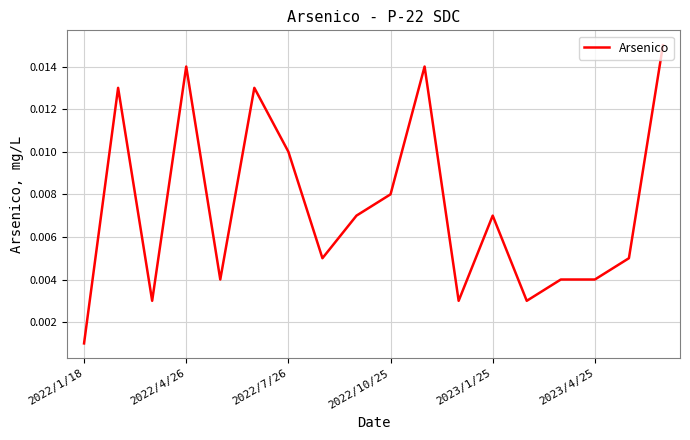

Where is the data nearest to the value 0?

2022/1/18